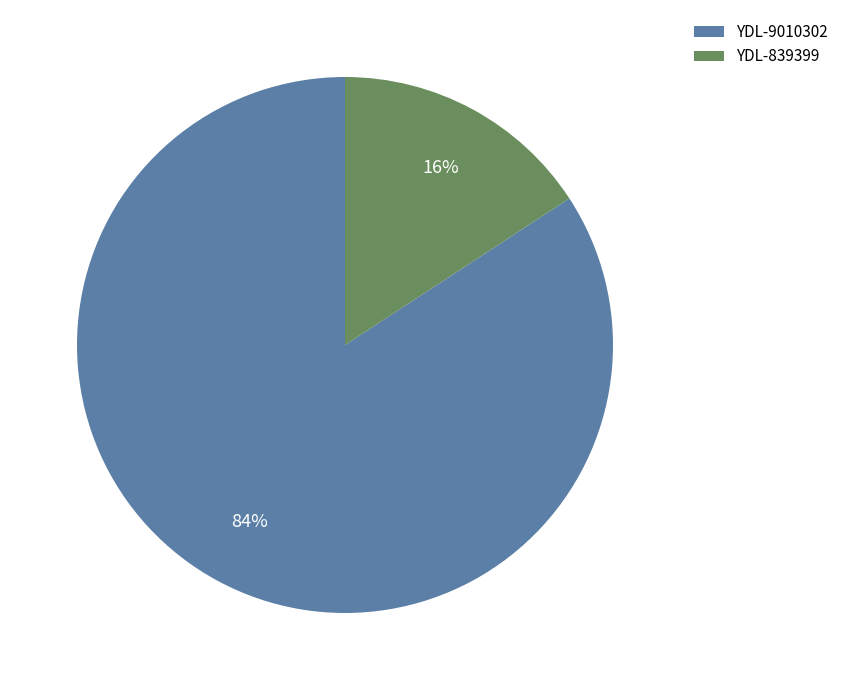

Combined, do YDL-9010302 and YDL-839399 account for over 50%?

Yes